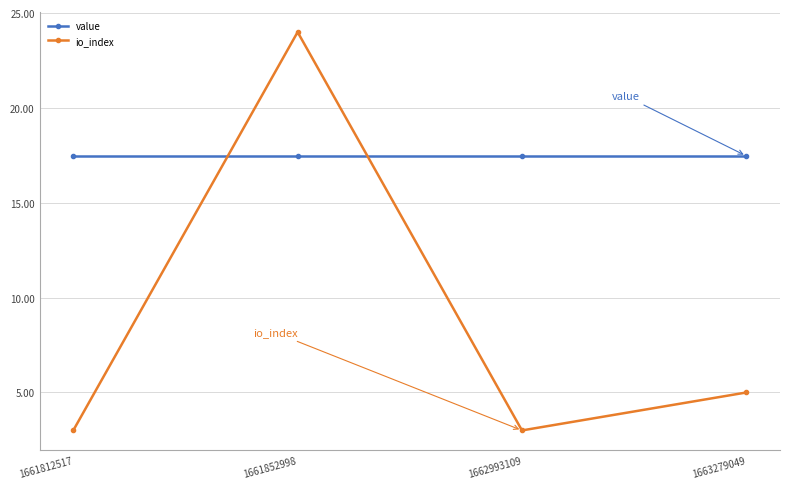

At how many categories does at least one series exceed 11?

4